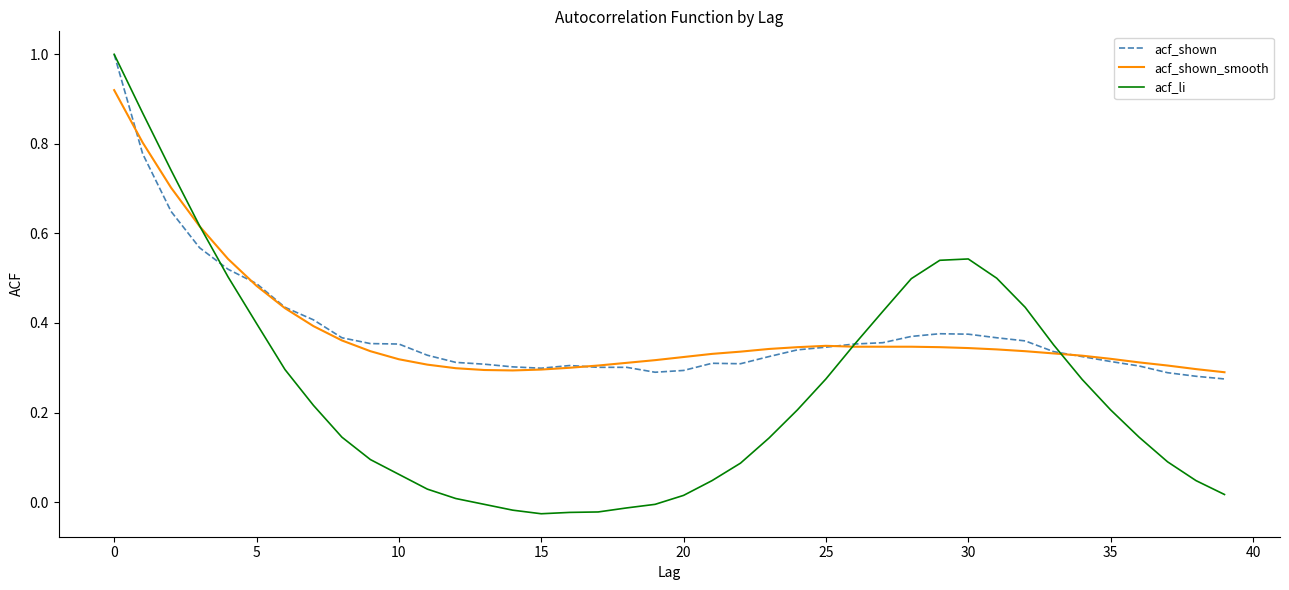

What is the difference between the maximum and second lowest values in the acf_li series?

1.0